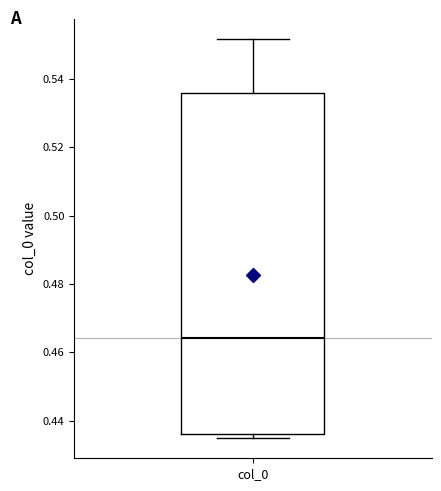

Transcribe this box plot: give where the median line is, the range the box spans, and where the two whiskers end, as read against the y-axis. The values are not printed on the chart, so give them approximately, as read against the axis.

median 0.464, box 0.436 to 0.536, whiskers 0.434 to 0.552